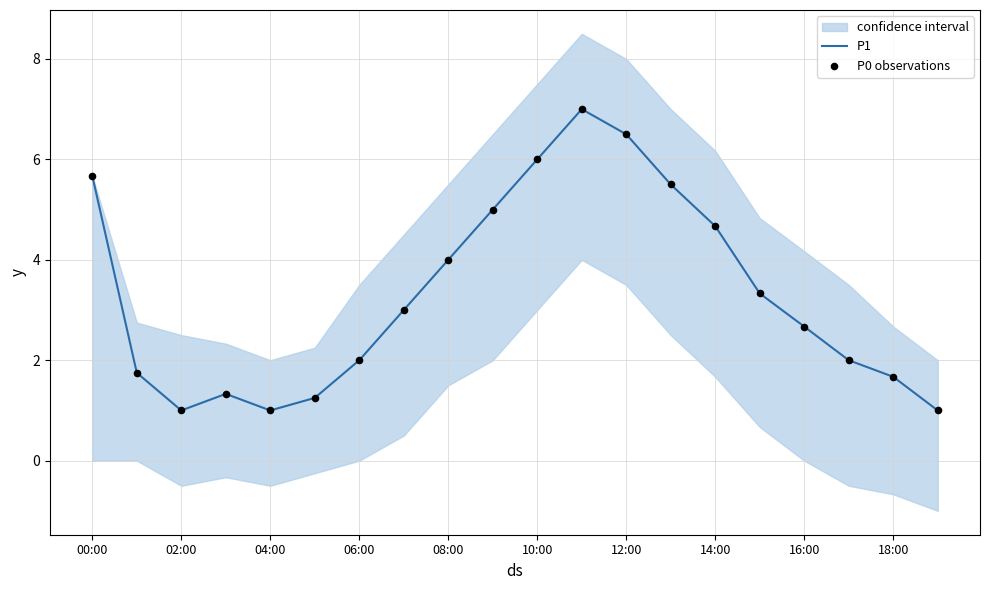

Is the value of P0 observations at 17 greater than the value of P1 at 19?

Yes